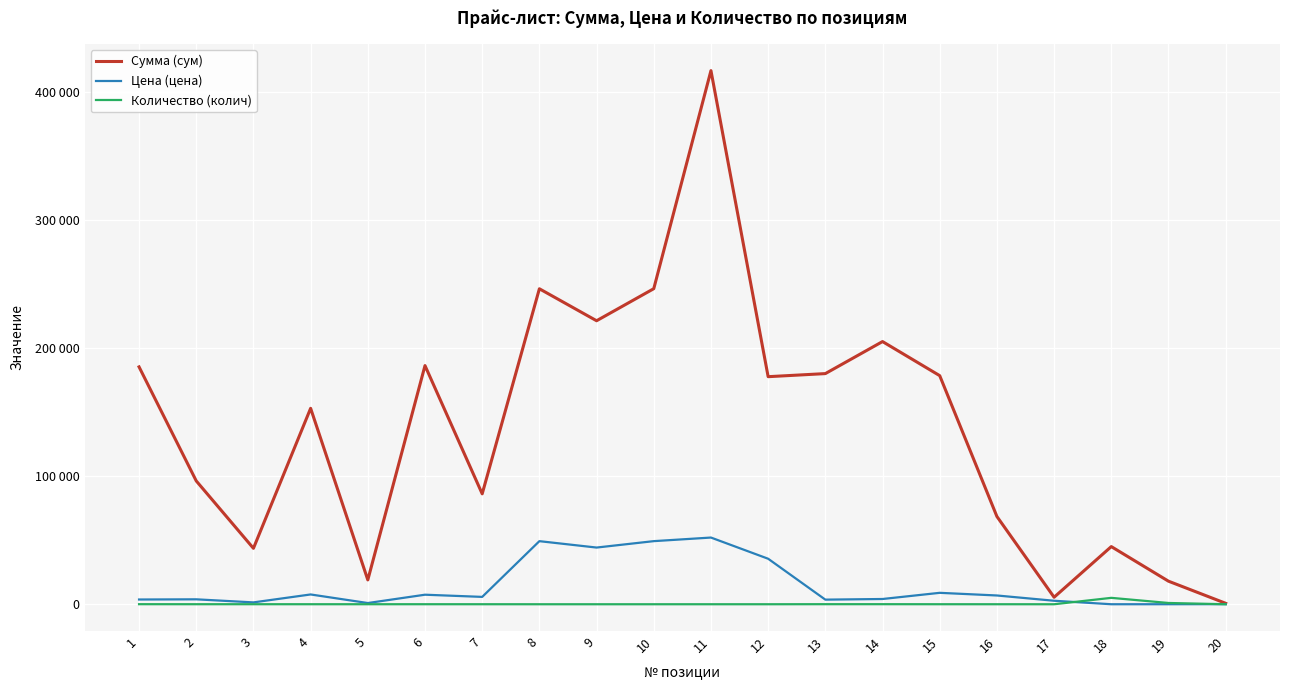

What is the sum of all Цена (цена) values?

287424